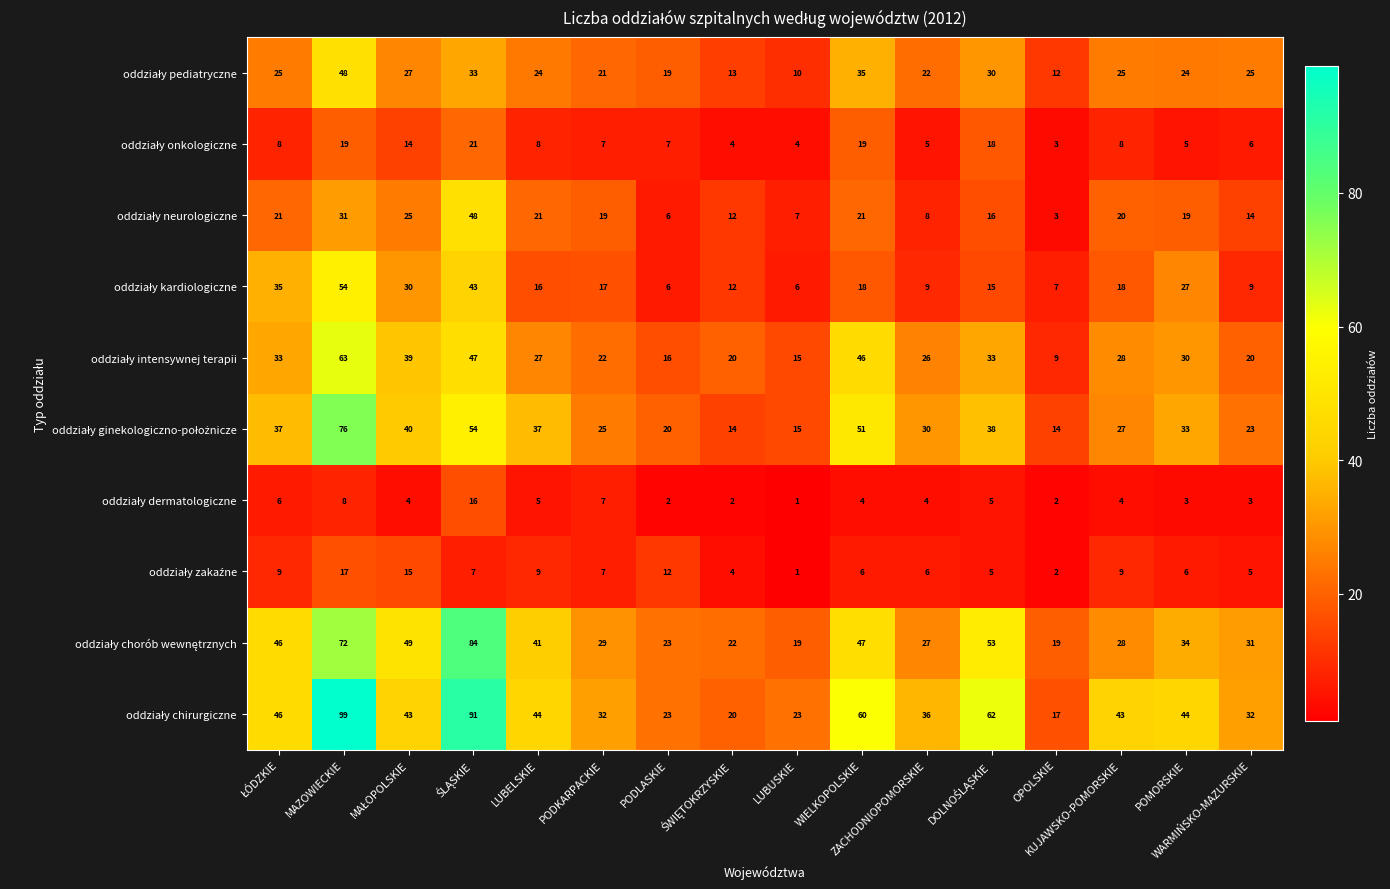

What is the greatest value displayed?

99